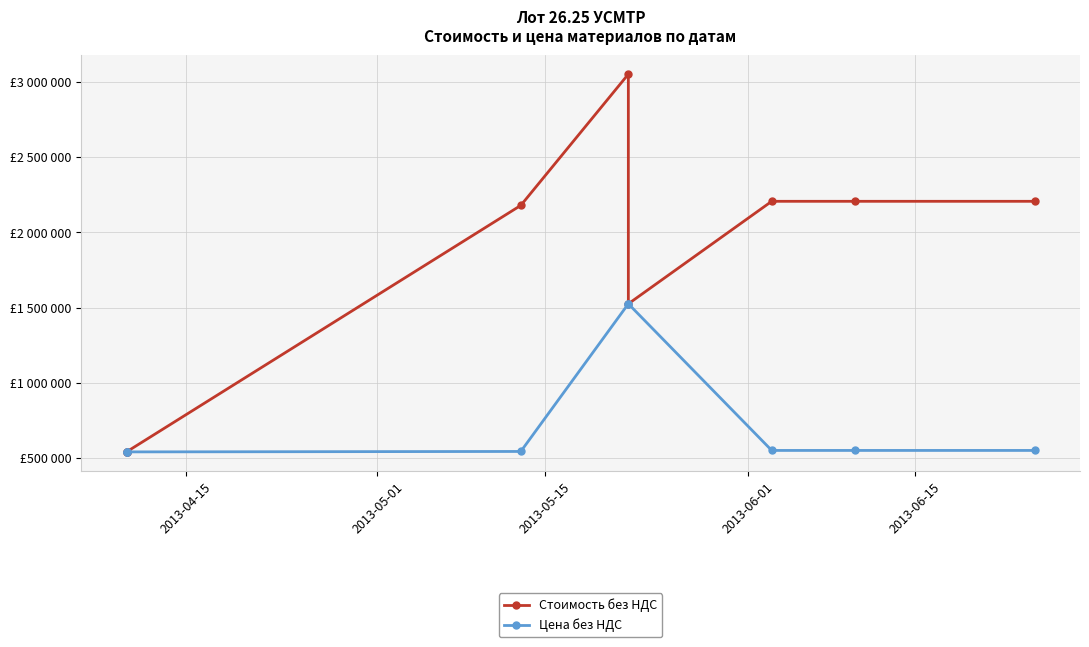

True or false: Цена без НДС has more than 0 interior local peaks.

False